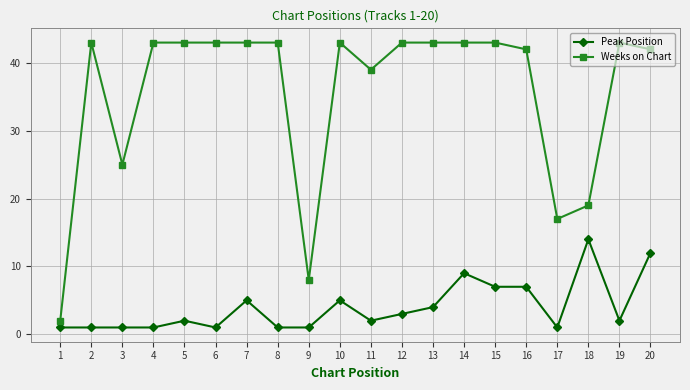

Rank the series at 16 from highest to lowest value.

Weeks on Chart, Peak Position